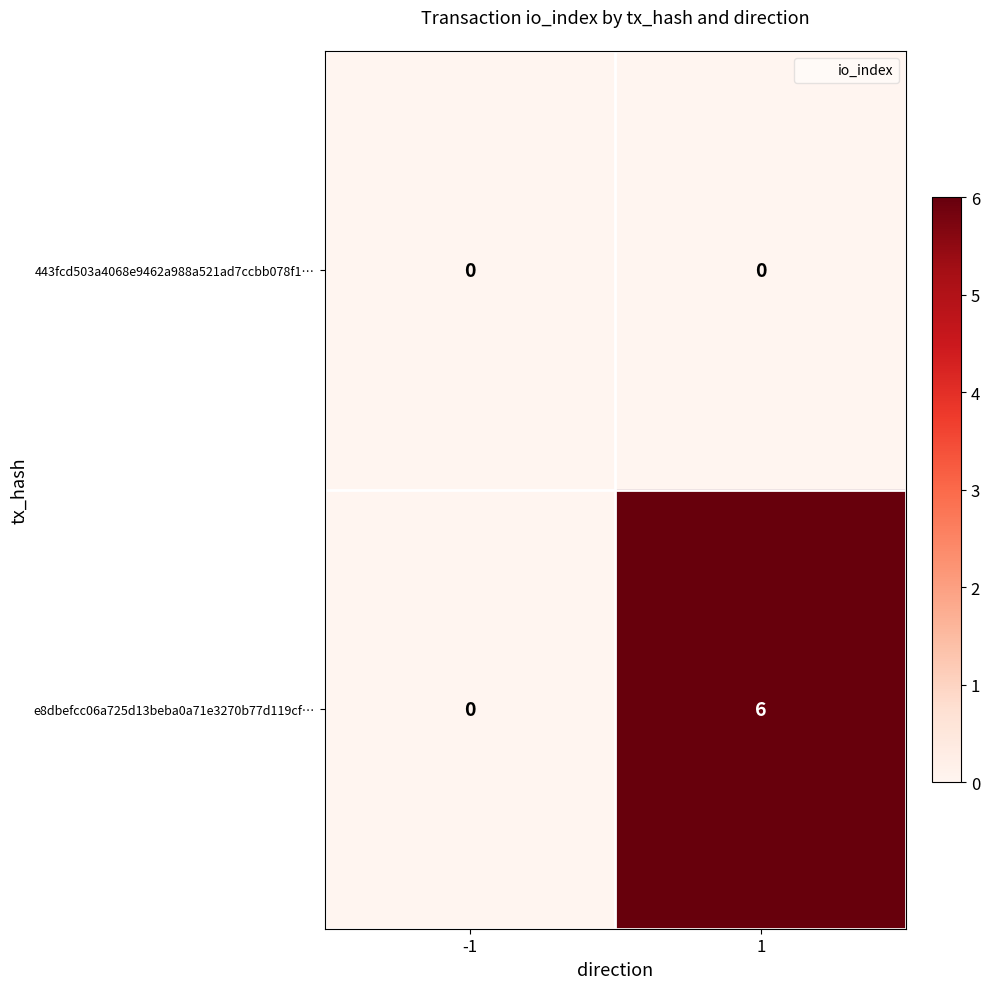

Reading left to right, list all the values displayed in this chart.

443fcd503a4068e9462a988a521ad7ccbb078f1…: 0	0
e8dbefcc06a725d13beba0a71e3270b77d119cf…: 0	6